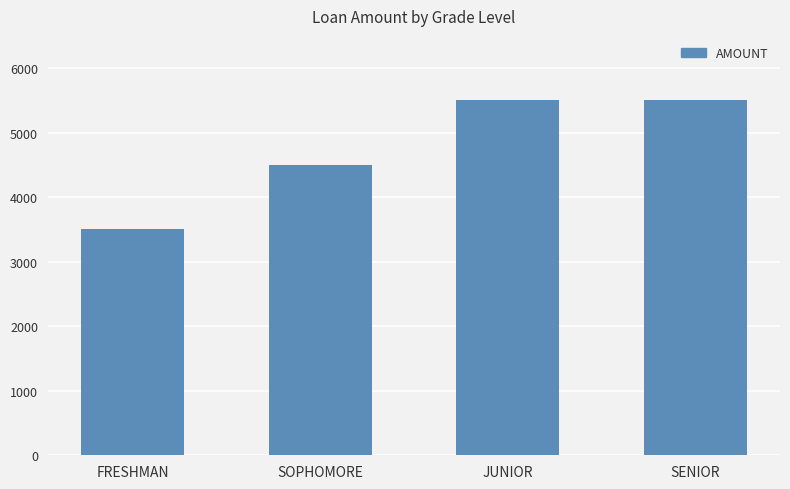

Which category has the lowest value across all series?

FRESHMAN